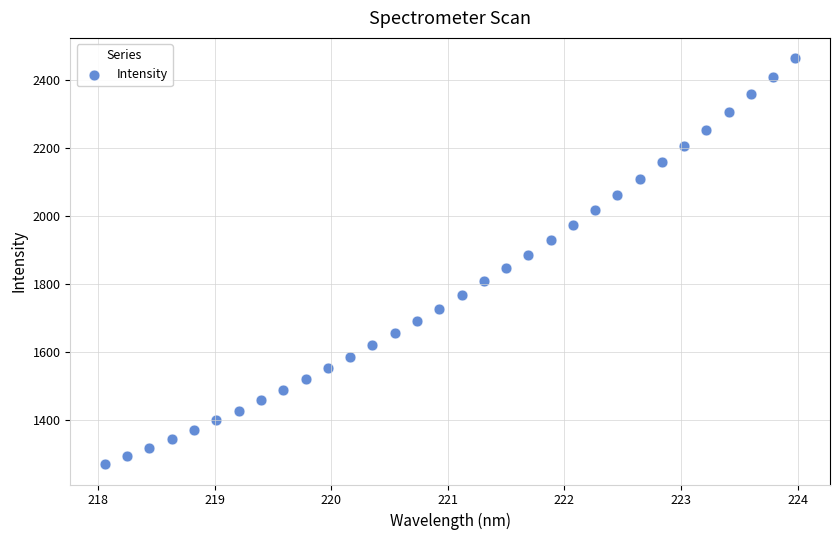

What is the range of Y values (max minus min)?

1196.3